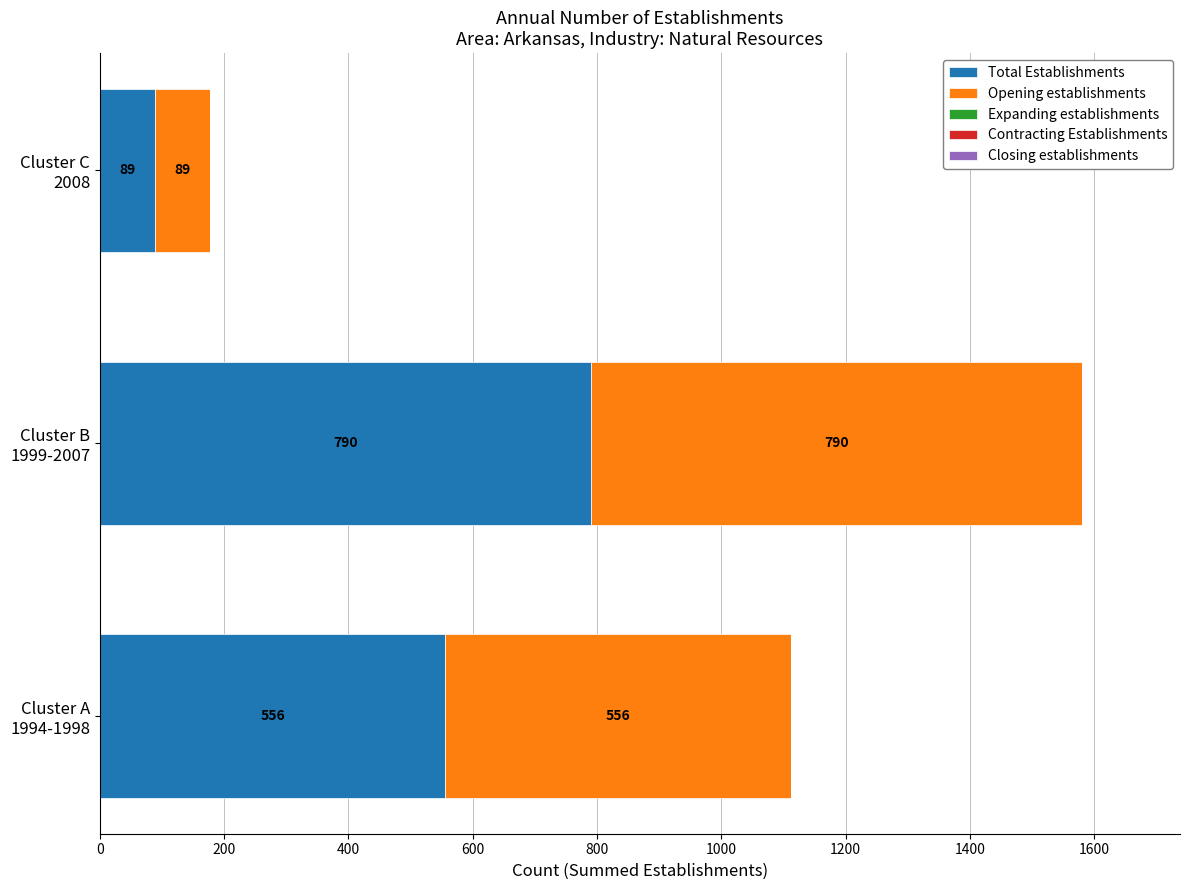

What is the difference between the maximum and minimum values in the Total Establishments series?

701